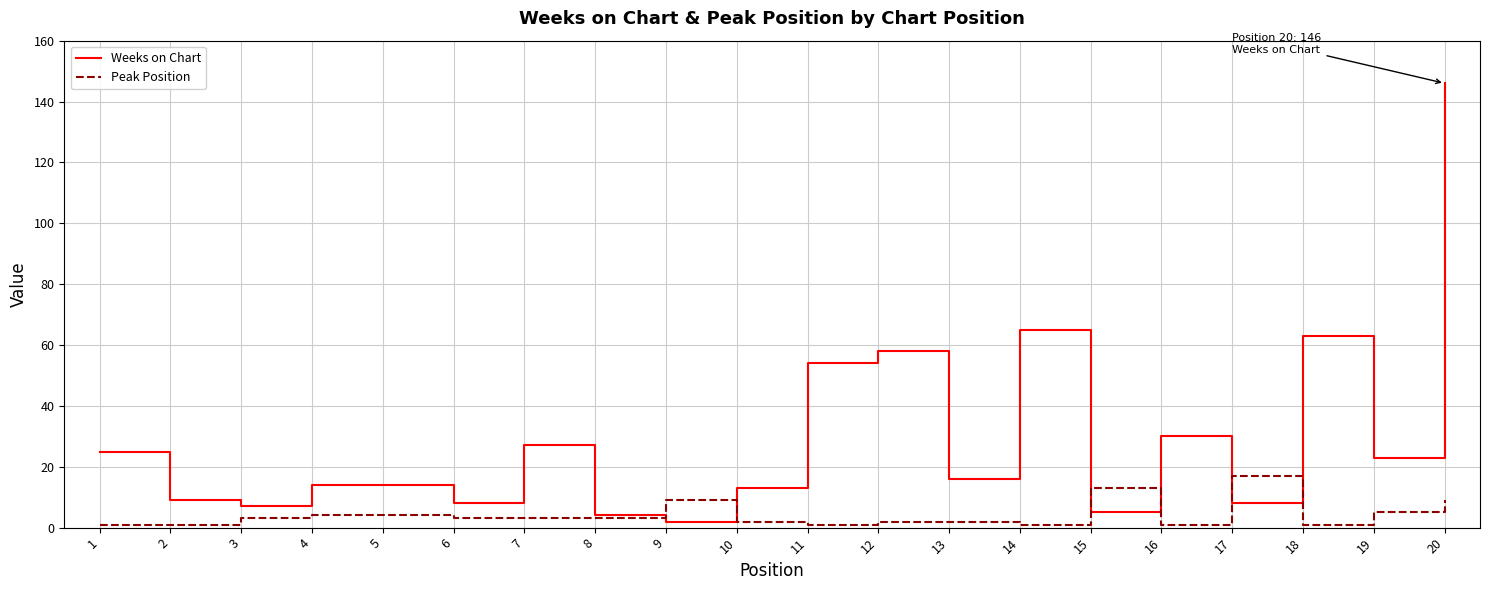

List the series in order of their peak value, highest first.

Weeks on Chart, Peak Position